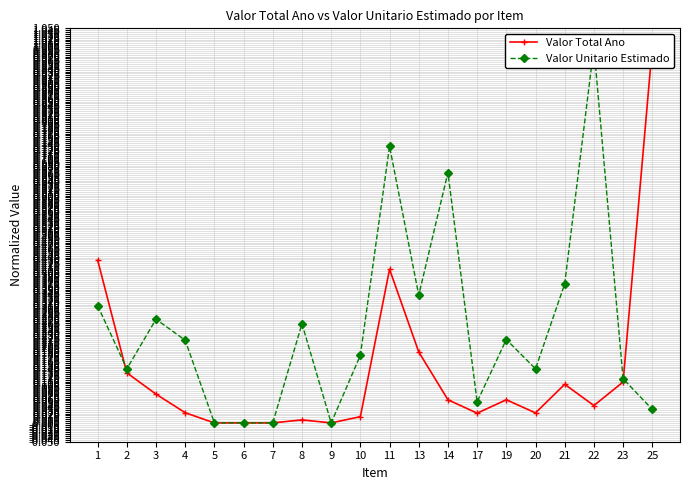

True or false: Valor Unitario Estimado has a value of 0.5 at 13.

False